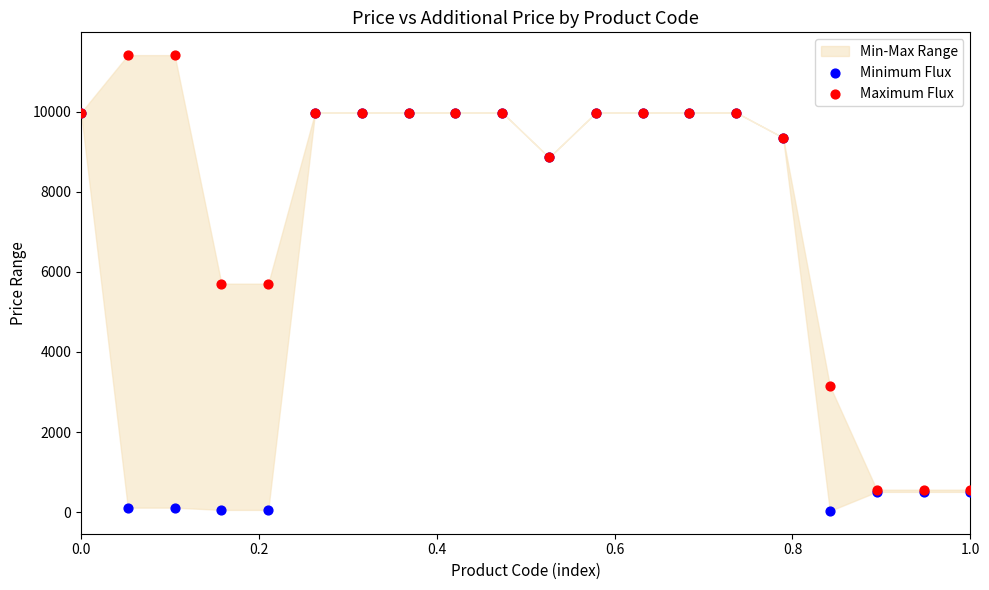

Which series has the widest spread of Y values?

Maximum Flux